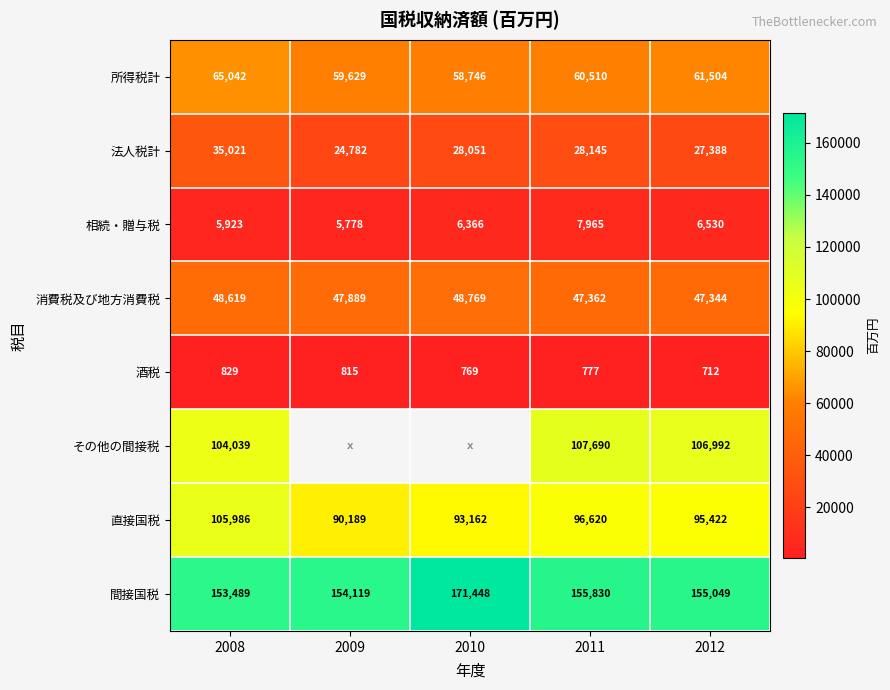

What is the difference between the highest and lowest values at 2008?

152660